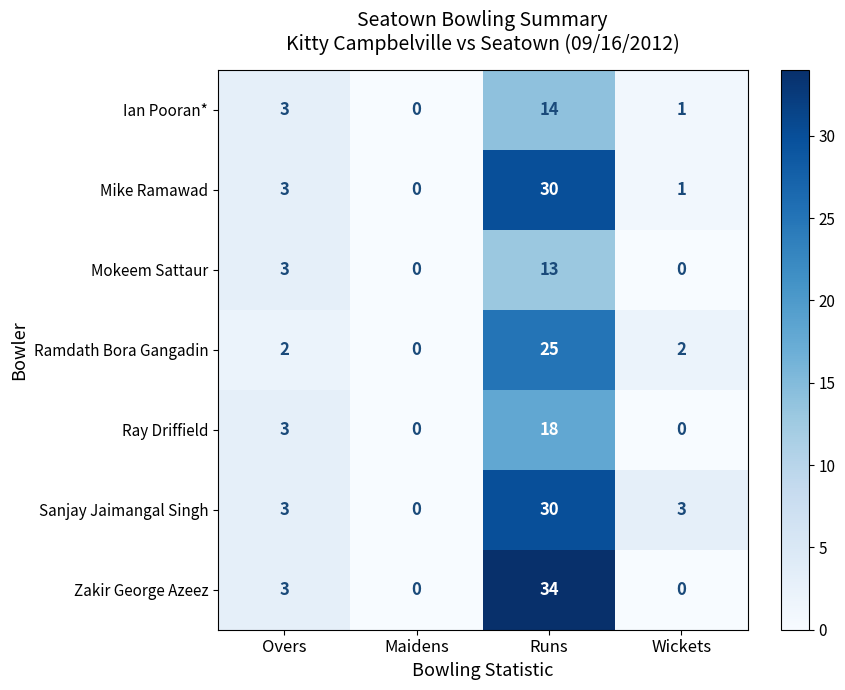

Which series has the largest total across all categories?

Zakir George Azeez